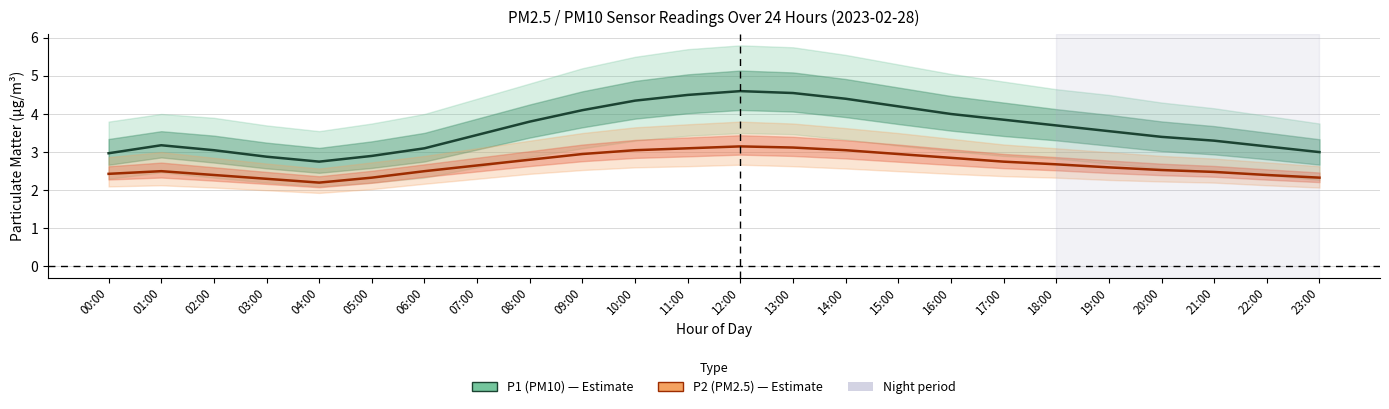

The value of P2 (PM2.5) at 22:00 is 2.4. True or false?

True